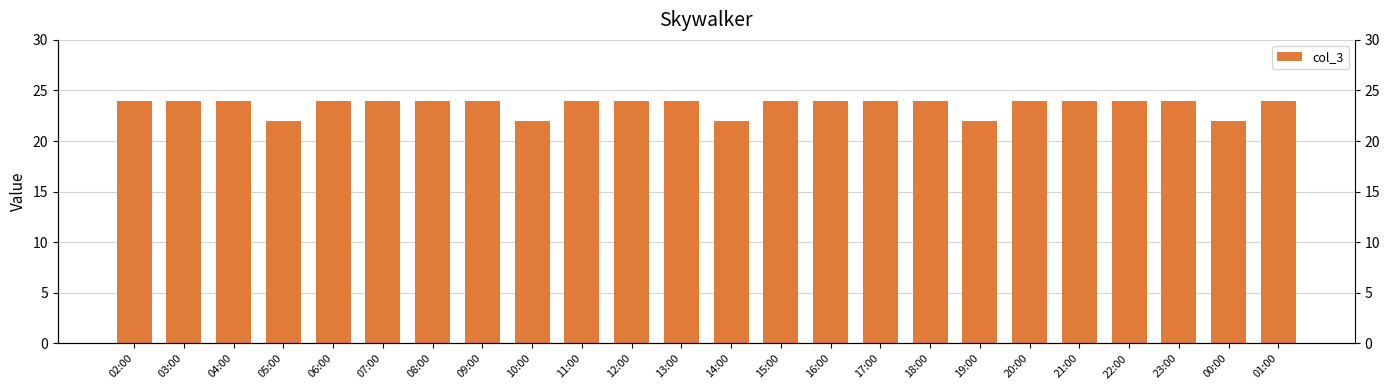

What position from the right is 06:00?

20